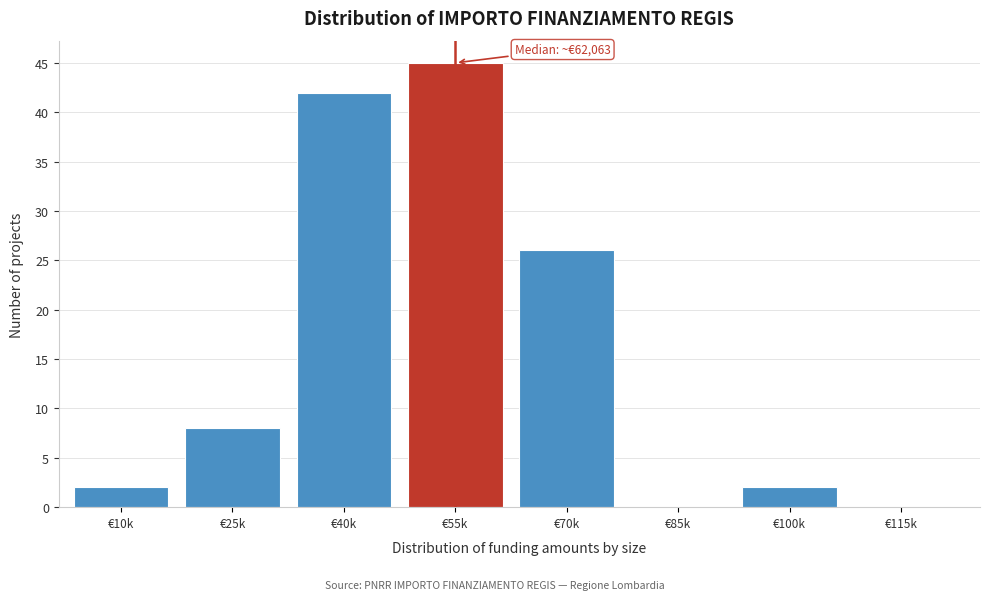

Reading left to right, list all the values displayed in this chart.

€10k=2	€25k=8	€40k=42	€55k=45	€70k=26	€85k=0	€100k=2	€115k=0